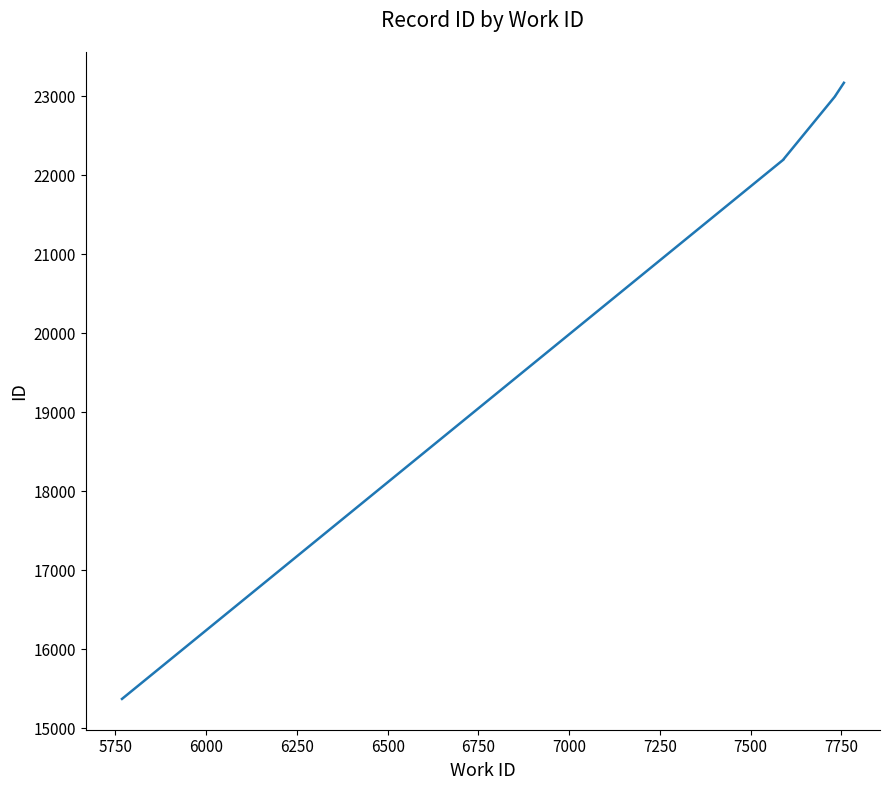

Reading left to right, what are all the values shown in this chart?

15371	22200	22201	22202	22203	22204	23001	23002	23003	23170